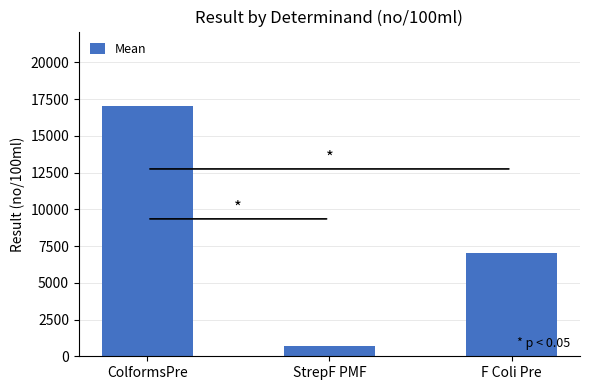

What is the label of the 3rd bar from the left?

F Coli Pre